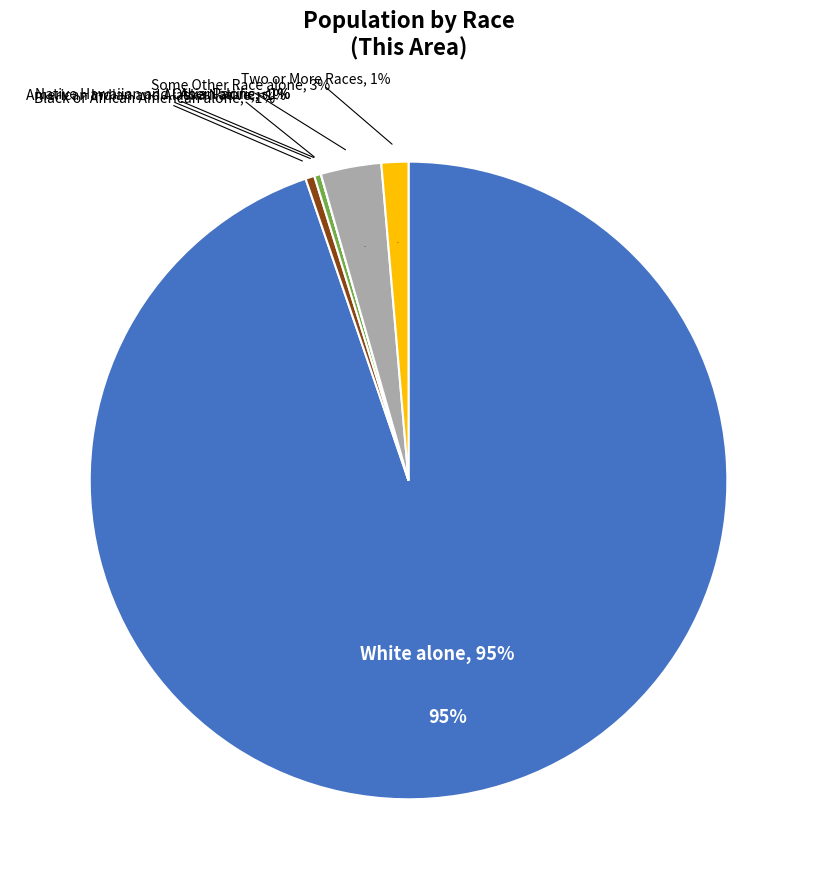

Rank the categories by value from highest to lowest.

White alone, Some Other Race alone, Two or More Races, Black or African American alone, American Indian and Alaska Native, Asian alone, Native Hawaiian and Other Pacific